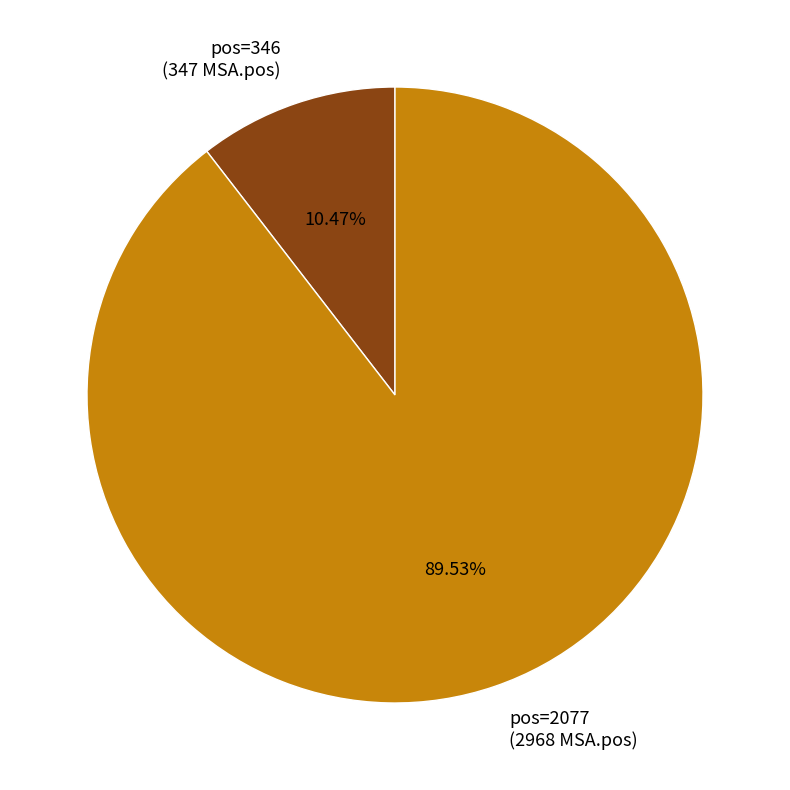

Count the number of slices in the pie.

2